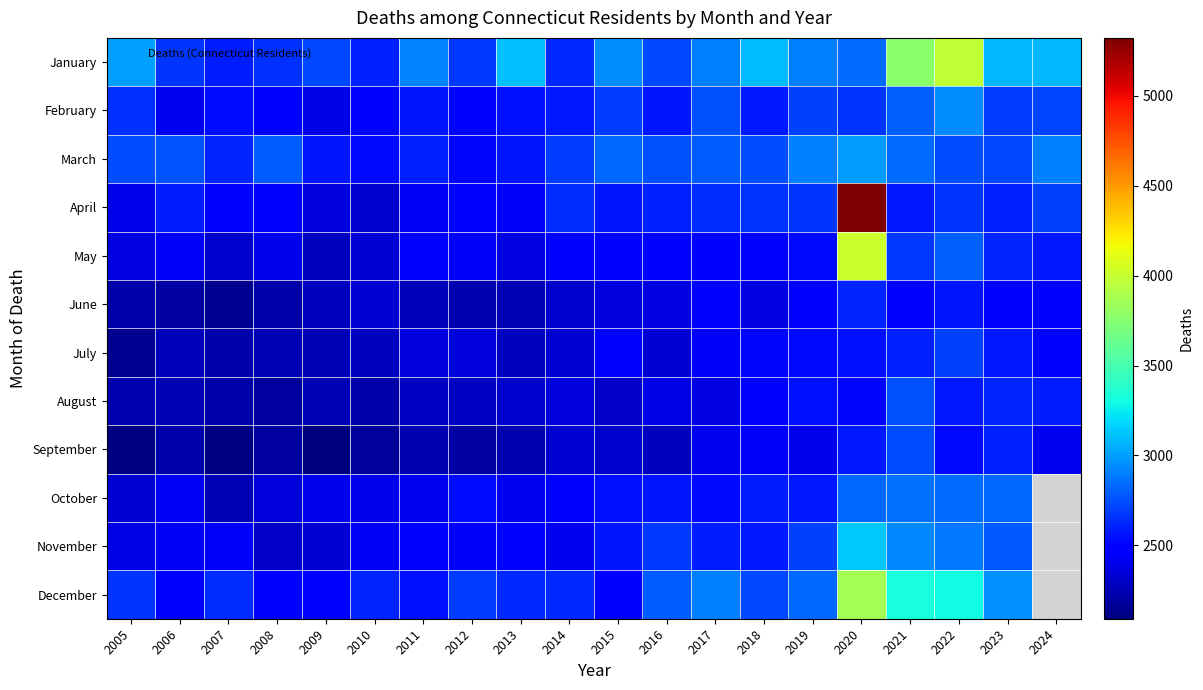

Count the number of categories in the chart.

20